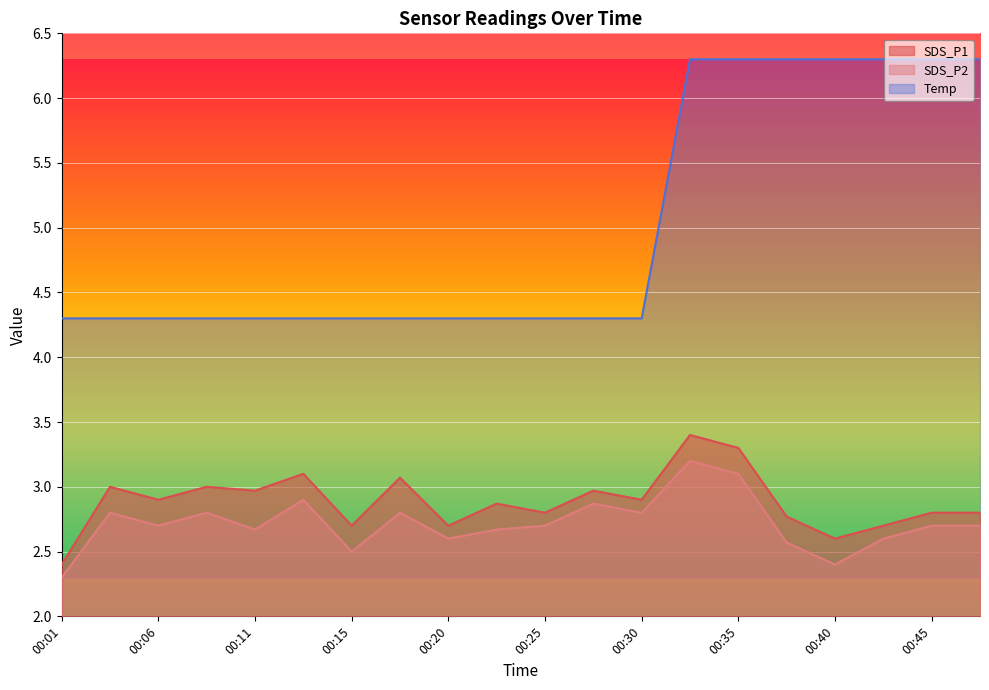

True or false: SDS_P1 has a value of 0.9 at 00:18.

False